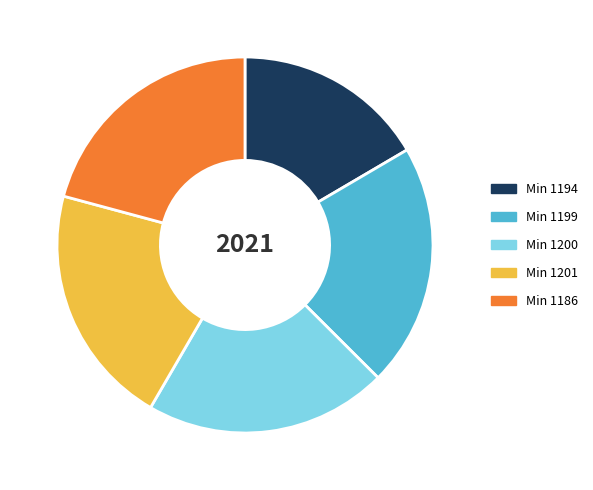

Does Min 1194 represent more than half of the total?

No